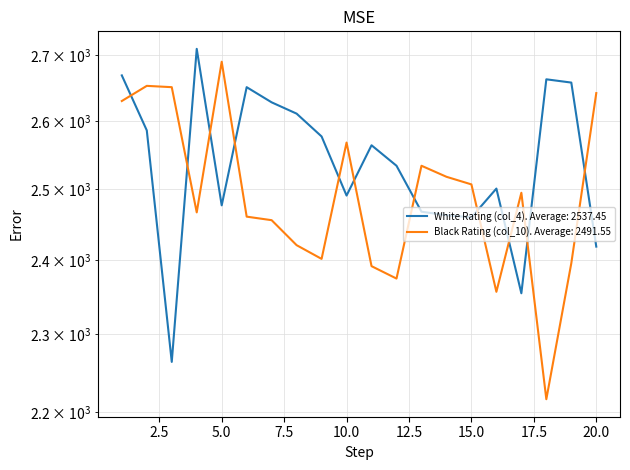

Is the value of White Rating (col_4) at 13 greater than the value of Black Rating (col_10) at 15?

No